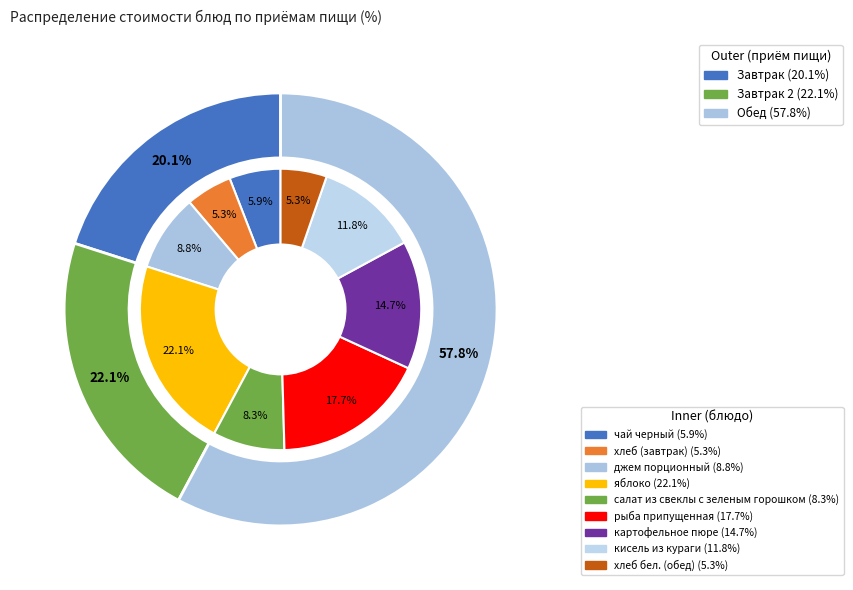

What is the change in value from джем порционный to салат из свеклы с зеленым горошком?

-0.4